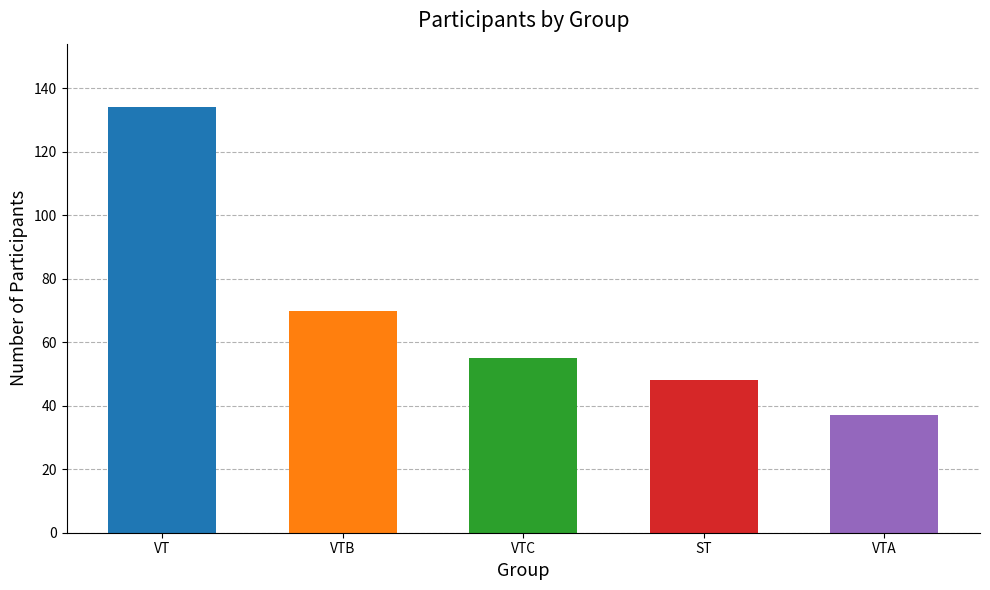

Rank the categories by value from highest to lowest.

VT, VTB, VTC, ST, VTA